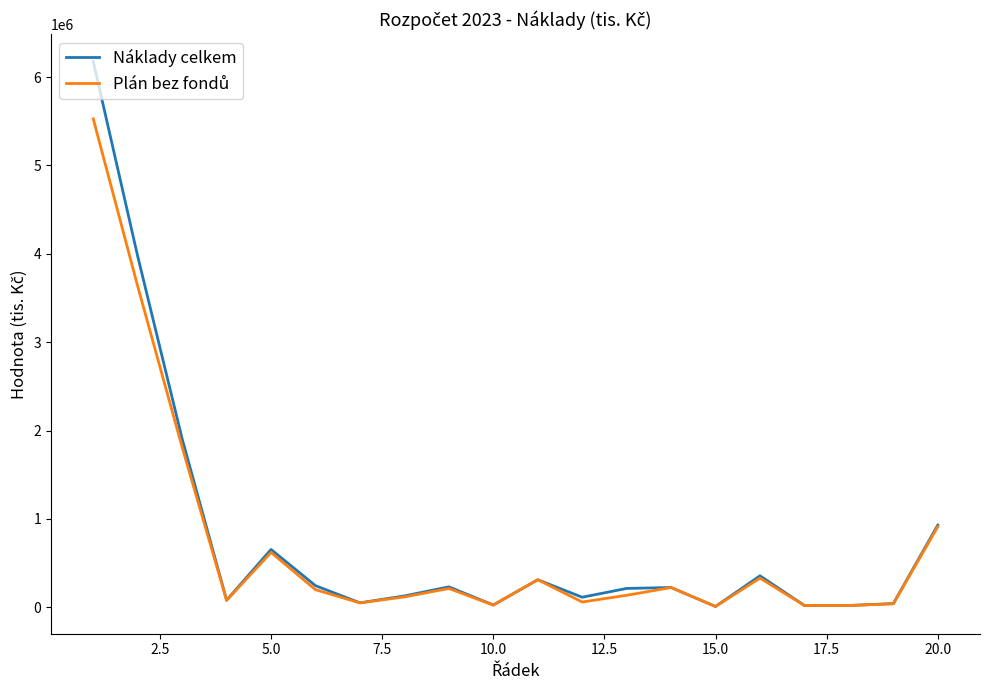

What is the difference between the maximum and minimum values in the Náklady celkem series?

6165576.1